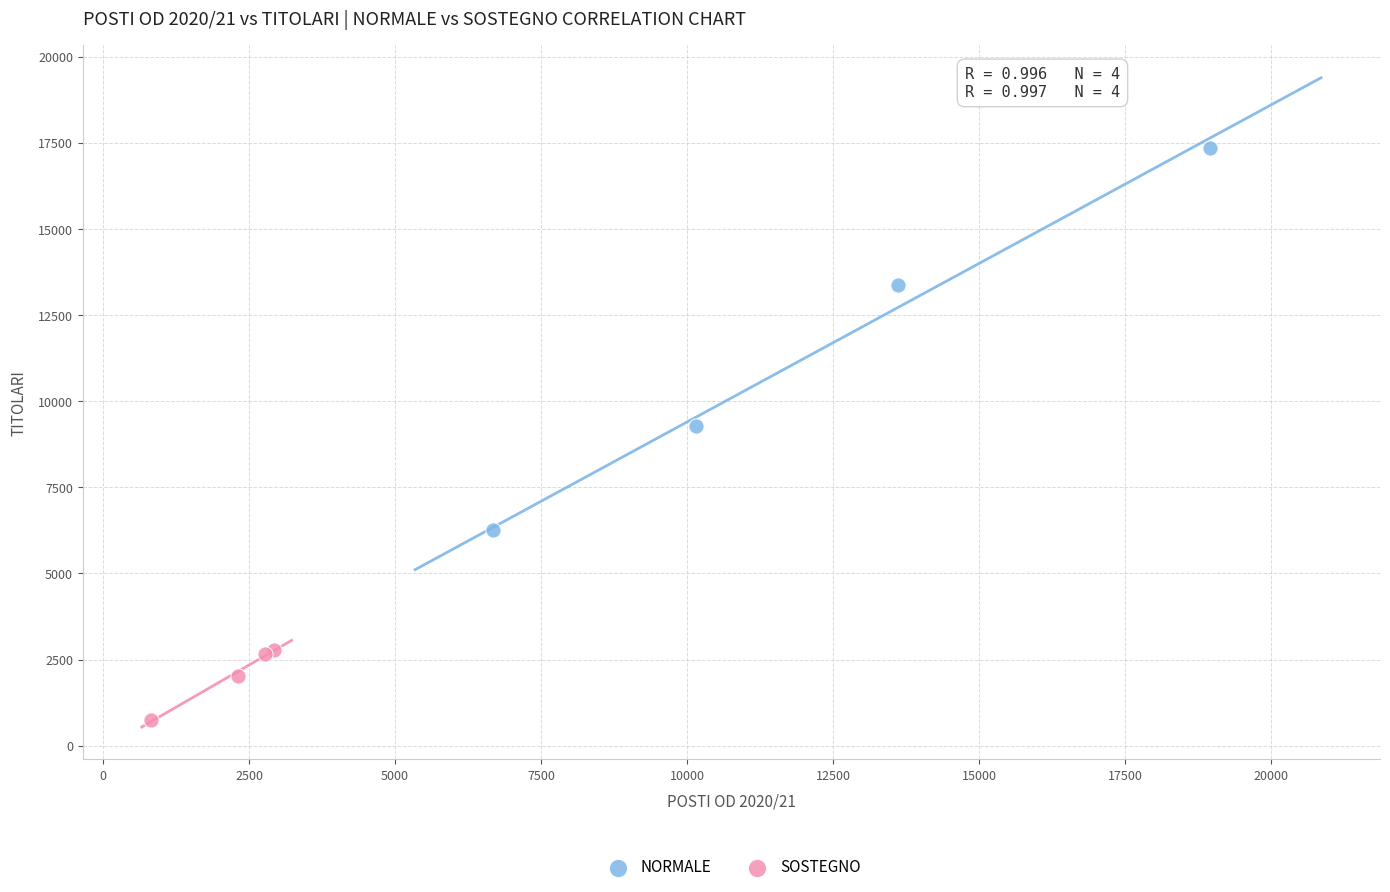

Which series reaches the minimum Y coordinate?

SOSTEGNO